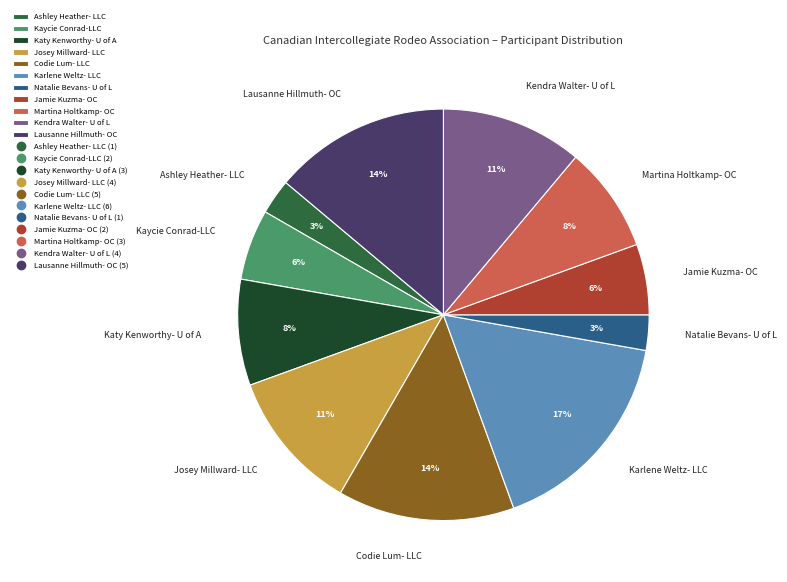

Which has a higher value, Katy Kenworthy- U of A or Ashley Heather- LLC?

Katy Kenworthy- U of A